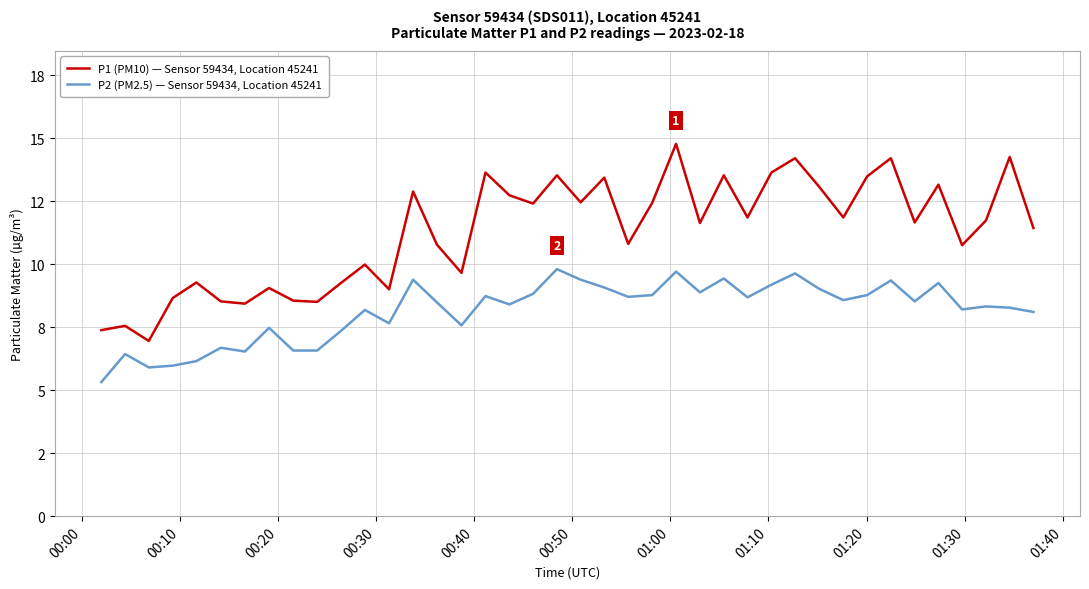

True or false: P1 (PM10) — Sensor 59434, Location 45241 has more than 2 interior local peaks.

True